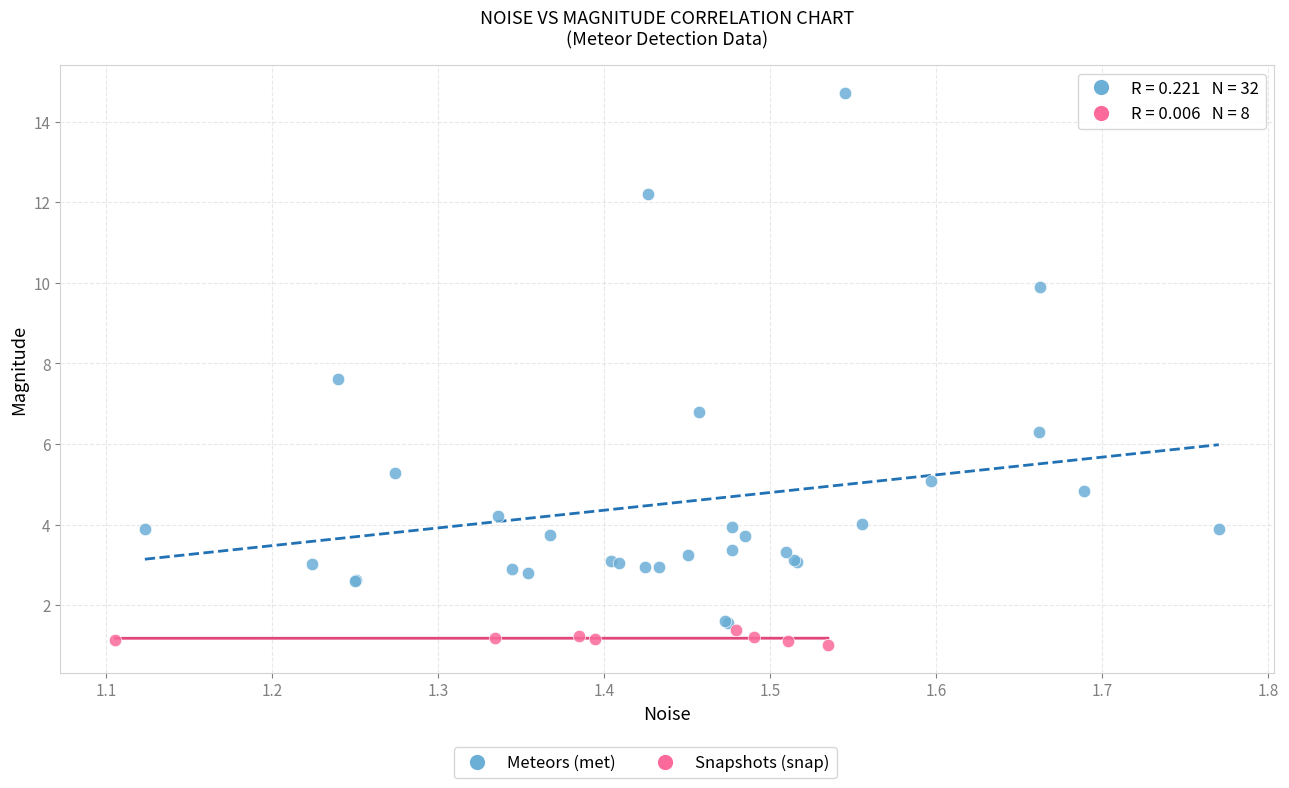

Which series has the widest spread of Y values?

Meteors (met)